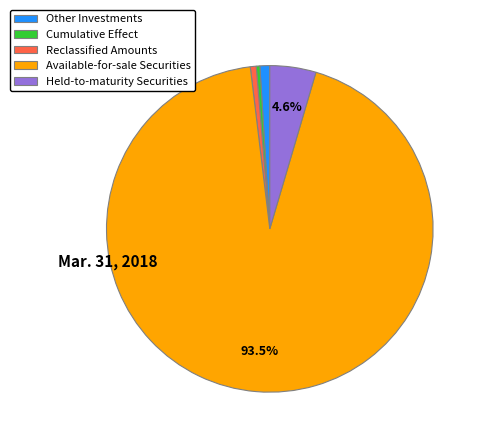

Between Available-for-sale Securities and Other Investments, which is larger?

Available-for-sale Securities